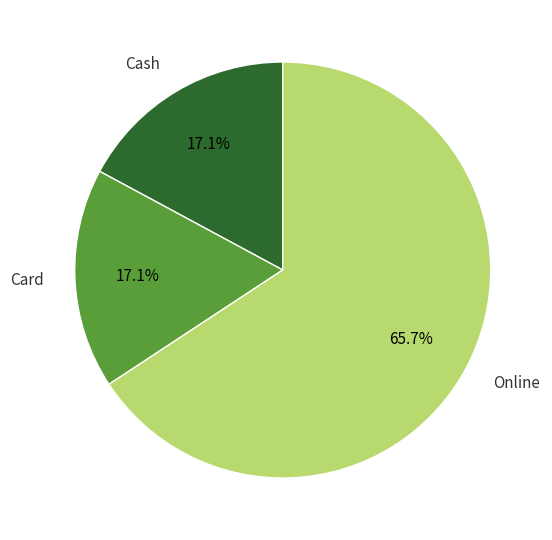

Between Online and Cash, which is larger?

Online